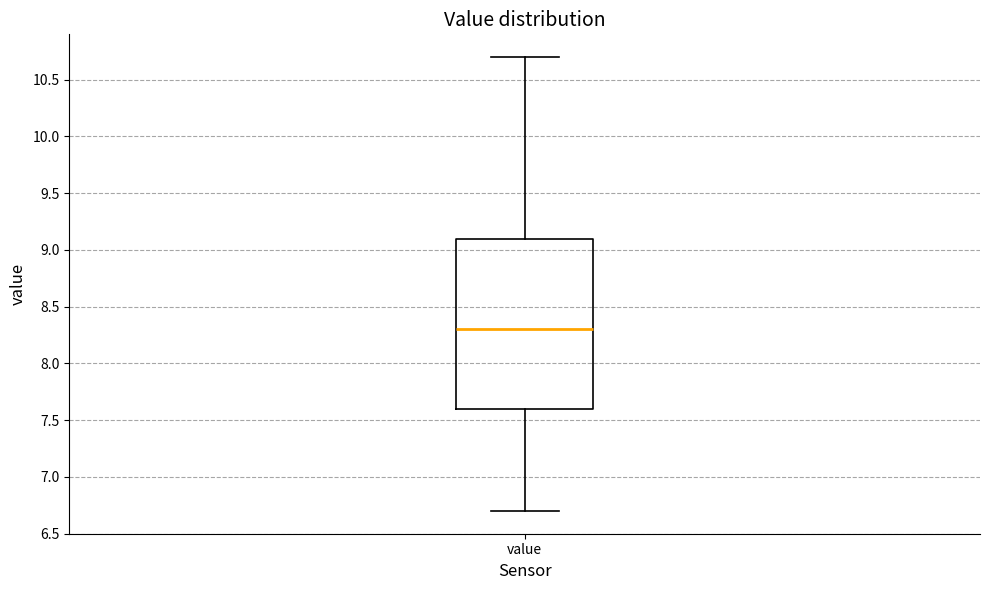

Where is the upper edge of the box for value on the y-axis? The values are not printed on the chart, so give them approximately, as read against the axis.

9.1